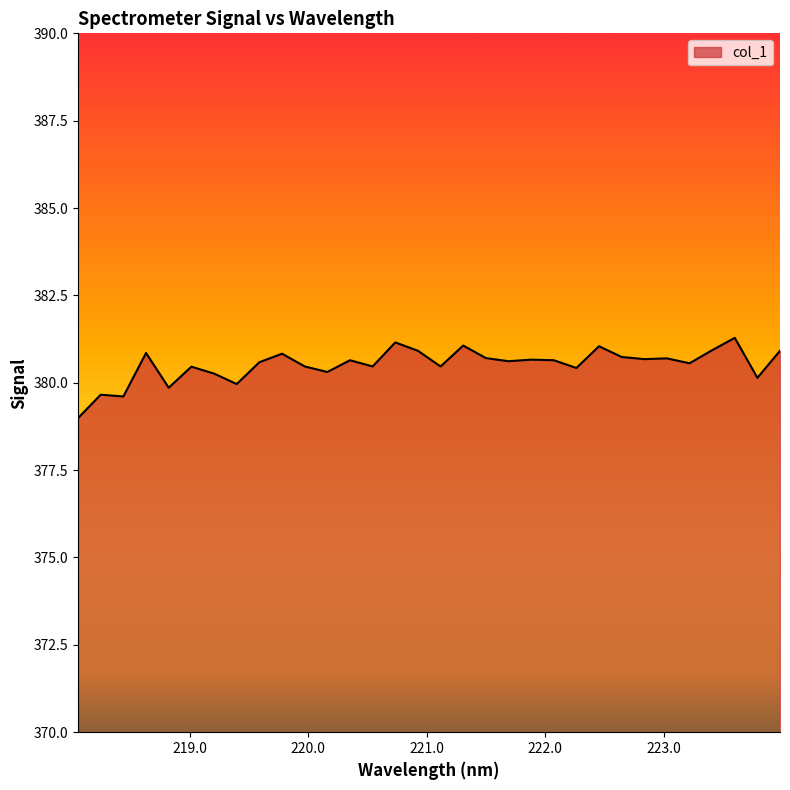

How many lines are shown in the chart?

1